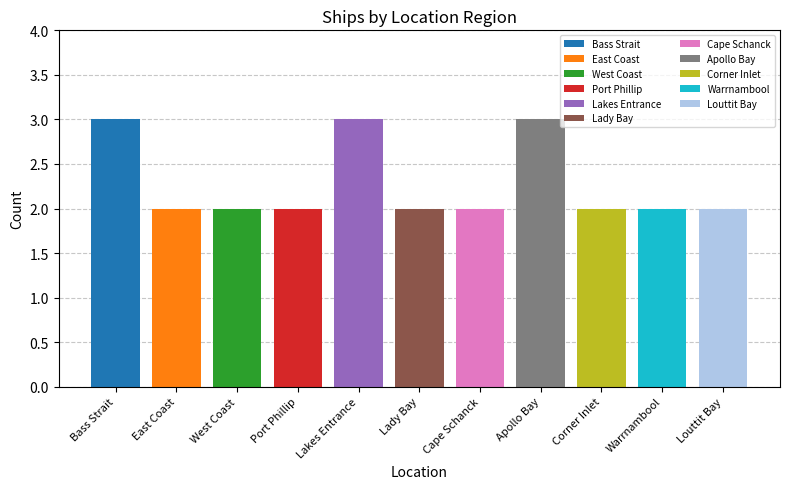

What position from the right is Port Phillip?

8